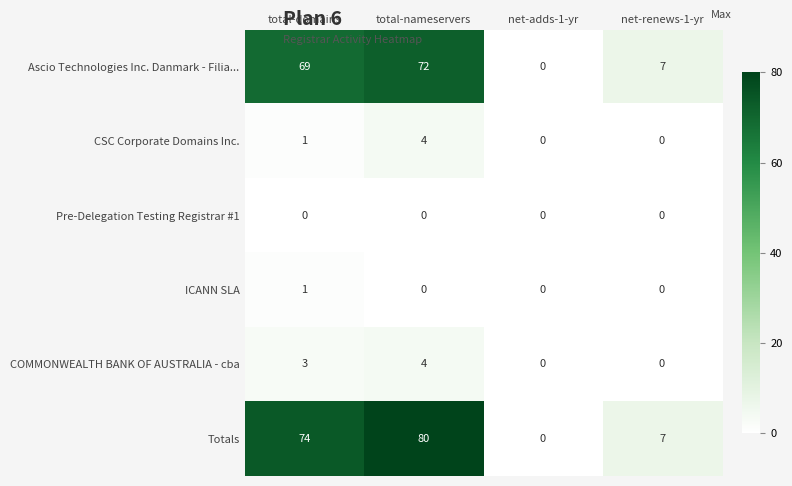

What is the sum of all CSC Corporate Domains Inc. values?

5